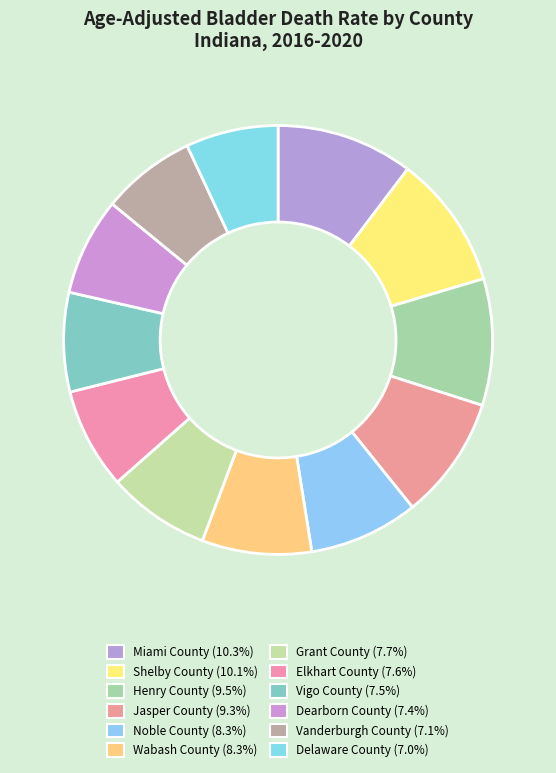

Does Grant County represent more than half of the total?

No